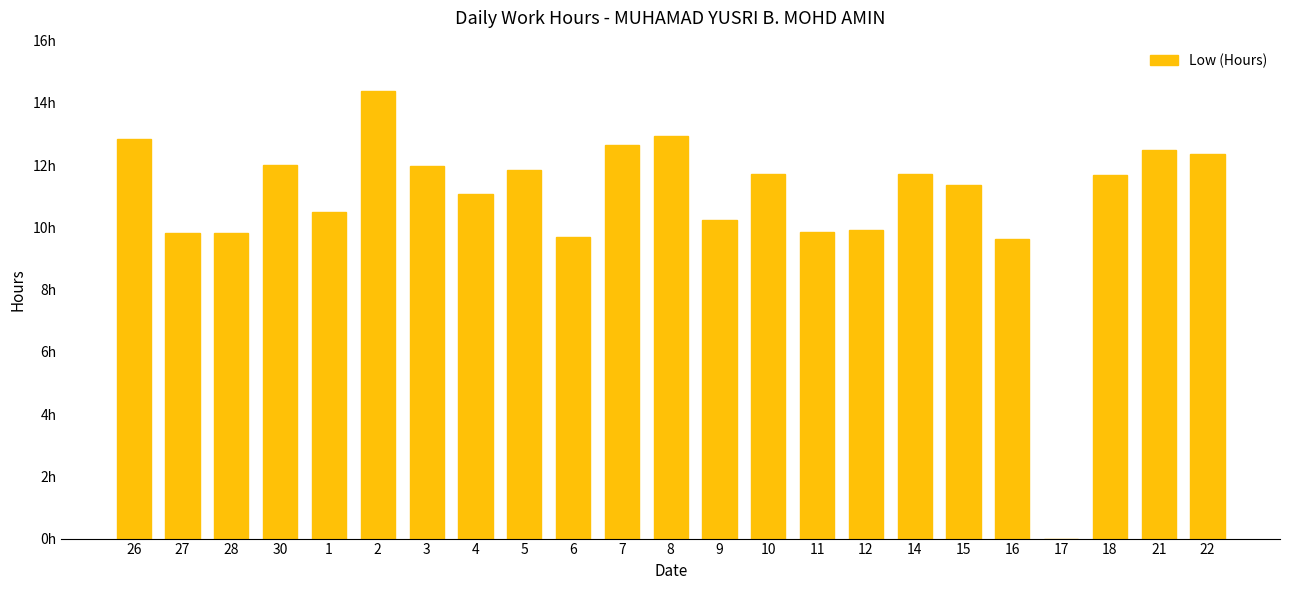

Are the bars horizontal?

No